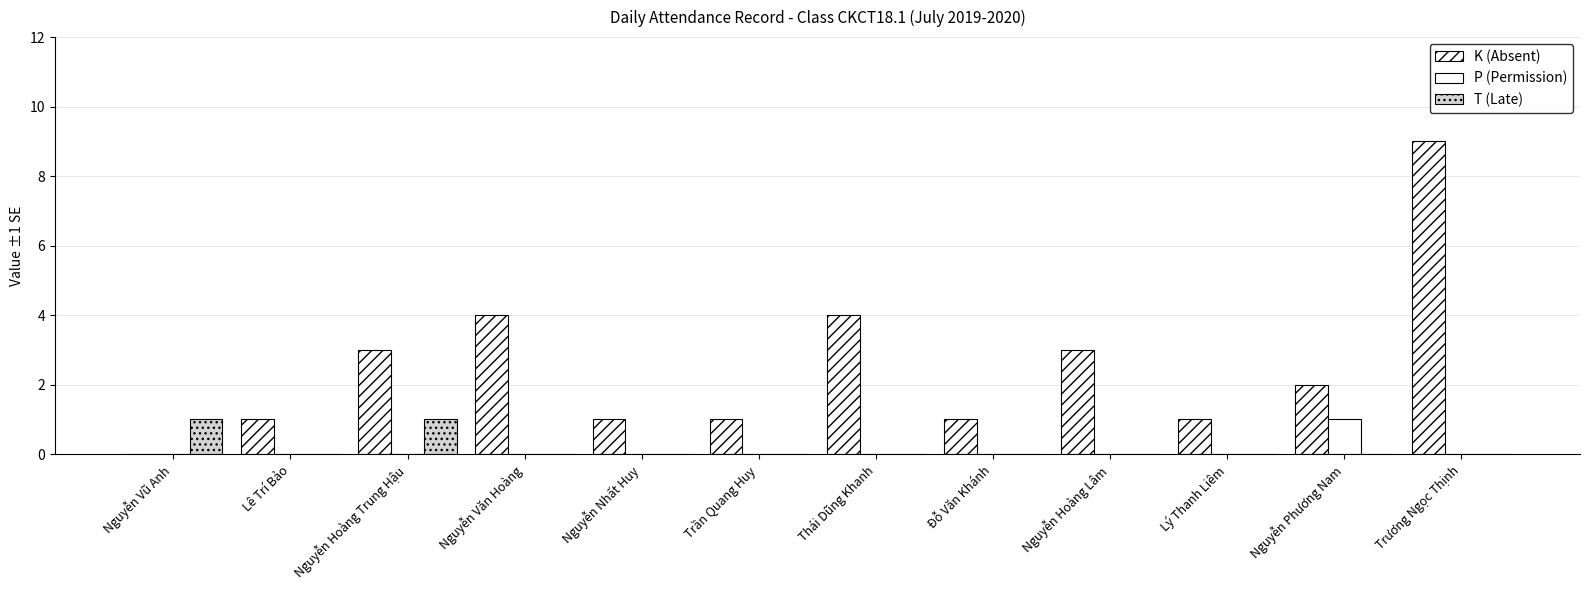

Which series has the largest range (max minus min)?

K (Absent)